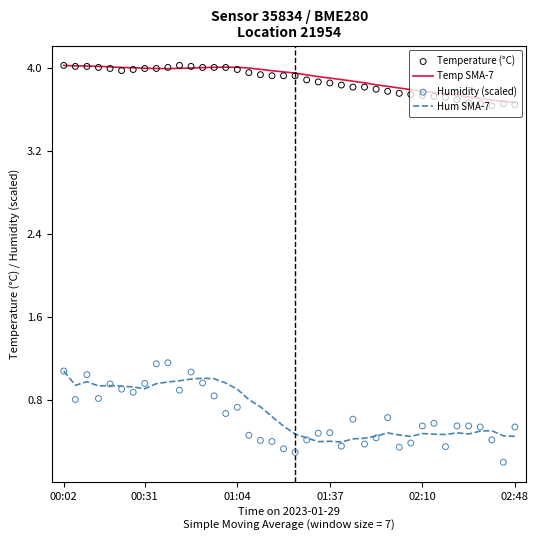

Which series contains the highest Y value?

Temp SMA-7